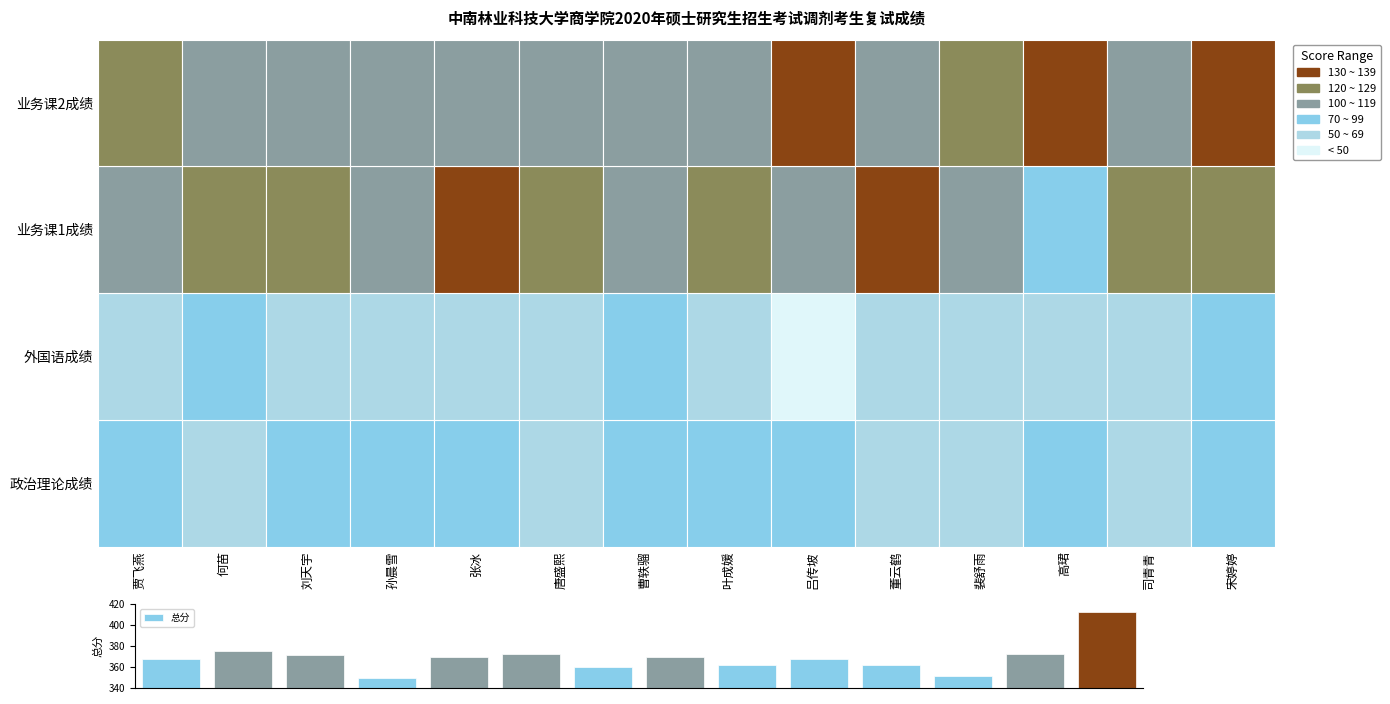

What is the sum of all values?

5163